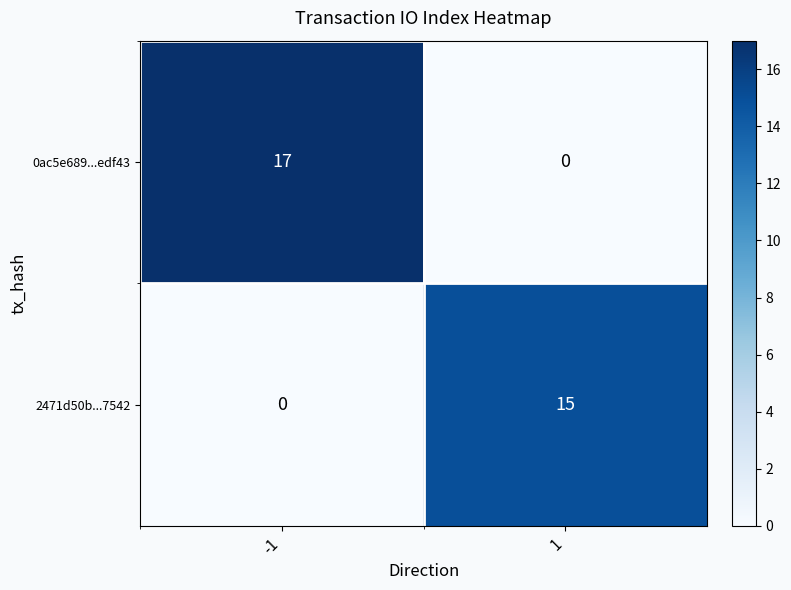

Rank the series at -1 from highest to lowest value.

0ac5e689...edf43, 2471d50b...7542